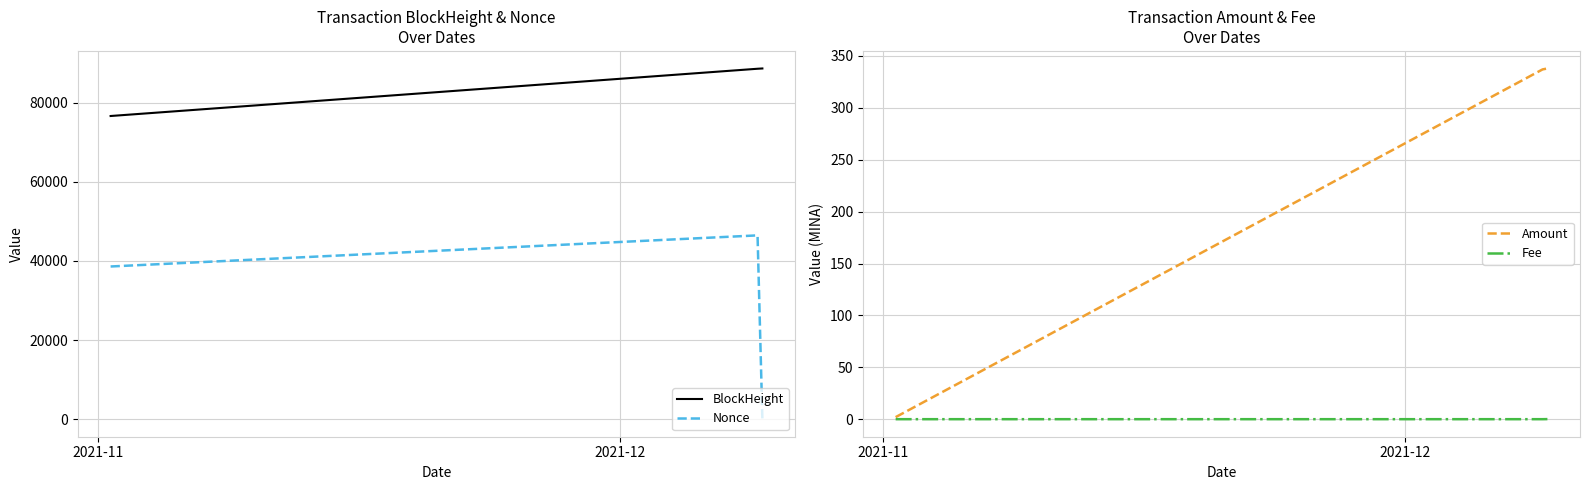

What is the minimum value for BlockHeight?

76592